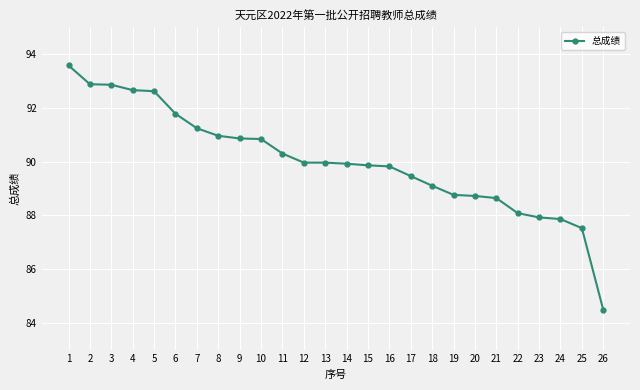

What is the sum of the values at 8 and 11?

181.3